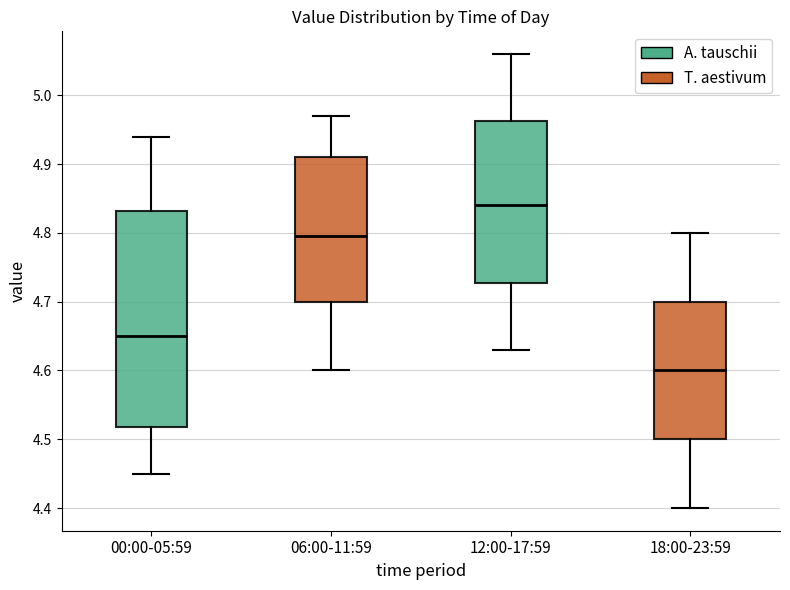

Reading left to right, transcribe this box plot: for each box, give where its median line is, the range the box spans, and where its two whiskers end, as read against the y-axis. The values are not printed on the chart, so give them approximately, as read against the axis.

00:00-05:59: median 4.65, box 4.52 to 4.83, whiskers 4.45 to 4.94
06:00-11:59: median 4.80, box 4.70 to 4.91, whiskers 4.60 to 4.97
12:00-17:59: median 4.84, box 4.73 to 4.96, whiskers 4.63 to 5.06
18:00-23:59: median 4.60, box 4.50 to 4.70, whiskers 4.40 to 4.80